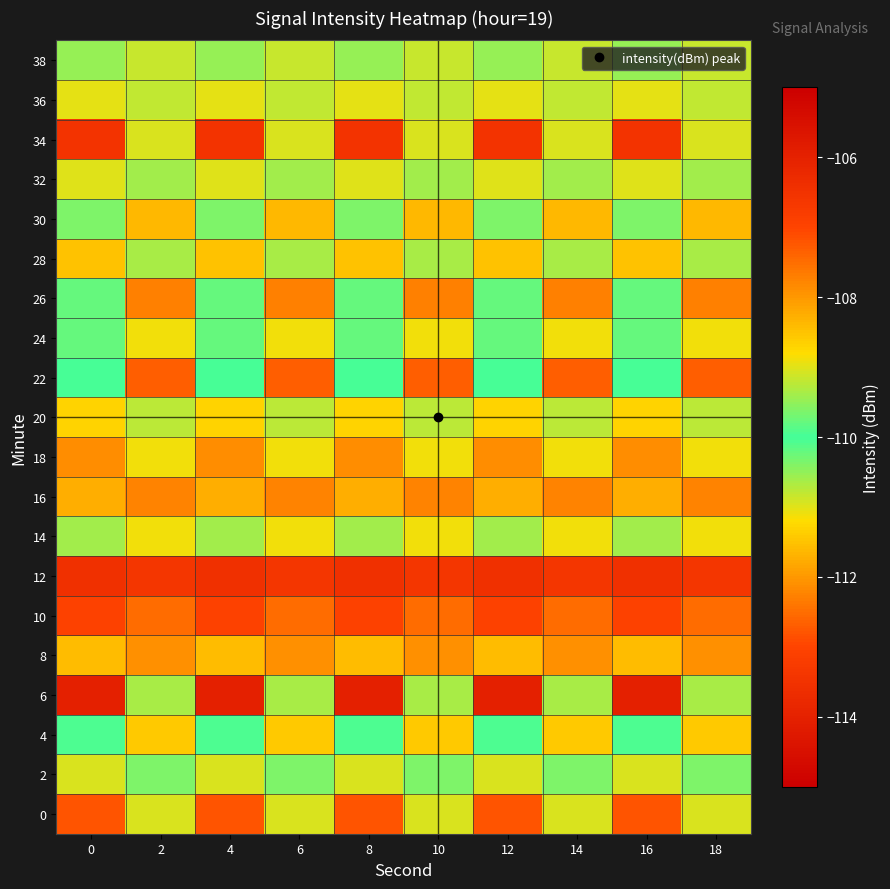

What is the smallest value displayed?

-114.0